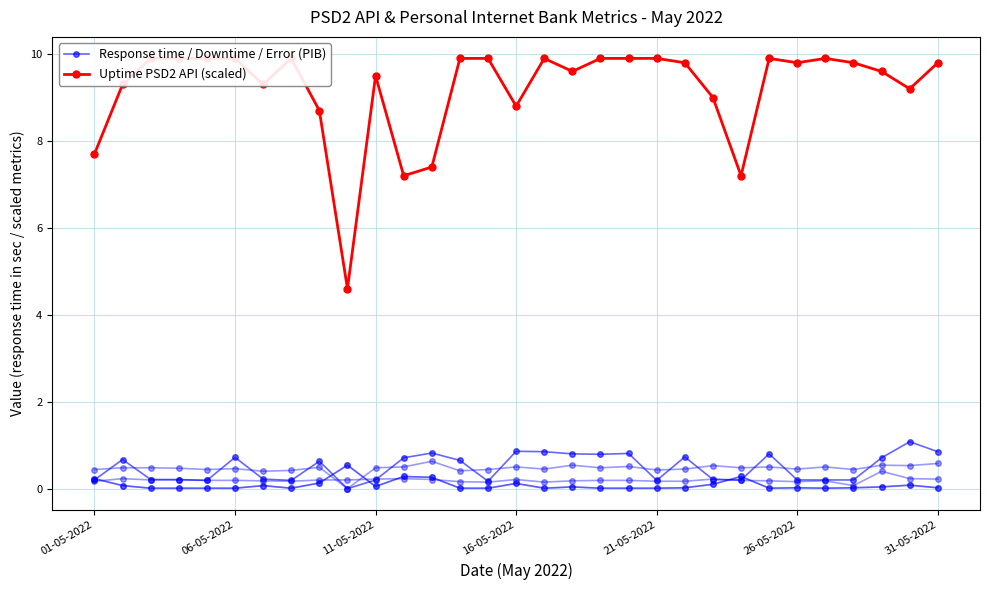

Reading right to left, transcribe all the data shown in this chart.

Response time / Downtime / Error (PIB): 0.8	1.1	0.7	0.2	0.2	0.2	0.8	0.2	0.2	0.7	0.2	0.8	0.8	0.8	0.8	0.9	0.2	0.7	0.8	0.7	0.2	0.0	0.6	0.2	0.2	0.7	0.2	0.2	0.2	0.7	0.2
Uptime PSD2 API (scaled): 9.8	9.2	9.6	9.8	9.9	9.8	9.9	7.2	9.0	9.8	9.9	9.9	9.9	9.6	9.9	8.8	9.9	9.9	7.4	7.2	9.5	4.6	8.7	9.9	9.3	9.9	9.9	9.9	9.9	9.3	7.7